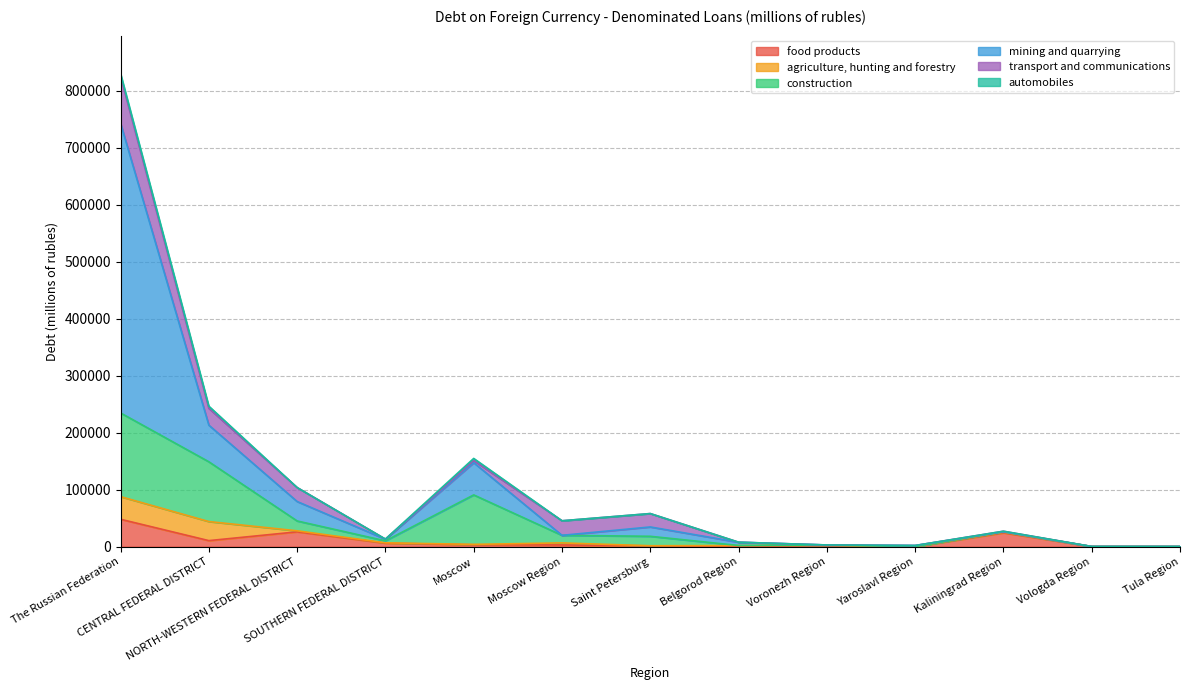

Reading left to right, transcribe all the data shown in this chart.

food products: The Russian Federation=48129	CENTRAL FEDERAL DISTRICT=10638	NORTH-WESTERN FEDERAL DISTRICT=26038	SOUTHERN FEDERAL DISTRICT=6178	Moscow=3343	Moscow Region=3039	Saint Petersburg=1433	Belgorod Region=284	Voronezh Region=1774	Yaroslavl Region=0	Kaliningrad Region=24326	Vologda Region=226	Tula Region=0
agriculture, hunting and forestry: The Russian Federation=39740	CENTRAL FEDERAL DISTRICT=33456	NORTH-WESTERN FEDERAL DISTRICT=1821	SOUTHERN FEDERAL DISTRICT=612	Moscow=702	Moscow Region=3612	Saint Petersburg=201	Belgorod Region=1703	Voronezh Region=687	Yaroslavl Region=57	Kaliningrad Region=1063	Vologda Region=76	Tula Region=286
construction: The Russian Federation=146835	CENTRAL FEDERAL DISTRICT=104934	NORTH-WESTERN FEDERAL DISTRICT=17285	SOUTHERN FEDERAL DISTRICT=3440	Moscow=86814	Moscow Region=13271	Saint Petersburg=16599	Belgorod Region=115	Voronezh Region=504	Yaroslavl Region=0	Kaliningrad Region=686	Vologda Region=0	Tula Region=0
mining and quarrying: The Russian Federation=508374	CENTRAL FEDERAL DISTRICT=64253	NORTH-WESTERN FEDERAL DISTRICT=34118	SOUTHERN FEDERAL DISTRICT=2883	Moscow=56509	Moscow Region=0	Saint Petersburg=16402	Belgorod Region=5664	Voronezh Region=0	Yaroslavl Region=2018	Kaliningrad Region=12	Vologda Region=0	Tula Region=0
transport and communications: The Russian Federation=82202	CENTRAL FEDERAL DISTRICT=29511	NORTH-WESTERN FEDERAL DISTRICT=24538	SOUTHERN FEDERAL DISTRICT=196	Moscow=3840	Moscow Region=25549	Saint Petersburg=23493	Belgorod Region=122	Voronezh Region=57	Yaroslavl Region=0	Kaliningrad Region=1045	Vologda Region=0	Tula Region=0
automobiles: The Russian Federation=5083	CENTRAL FEDERAL DISTRICT=3813	NORTH-WESTERN FEDERAL DISTRICT=0	SOUTHERN FEDERAL DISTRICT=0	Moscow=3672	Moscow Region=6	Saint Petersburg=0	Belgorod Region=0	Voronezh Region=0	Yaroslavl Region=0	Kaliningrad Region=0	Vologda Region=0	Tula Region=0